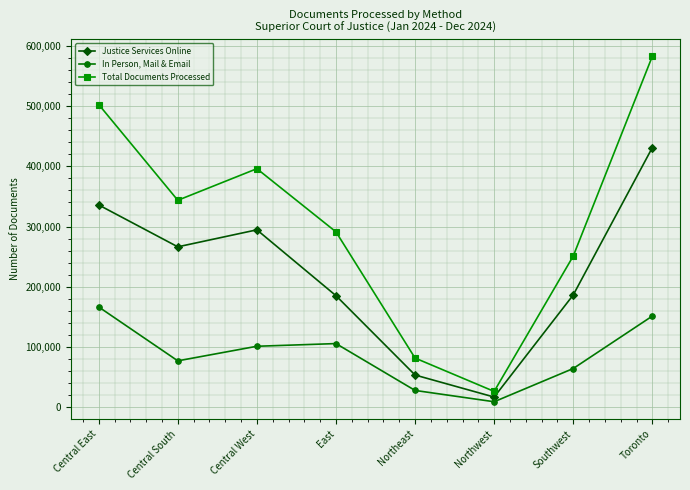

In Justice Services Online, how many points are lower than both neighbors (excluding endpoints)?

2